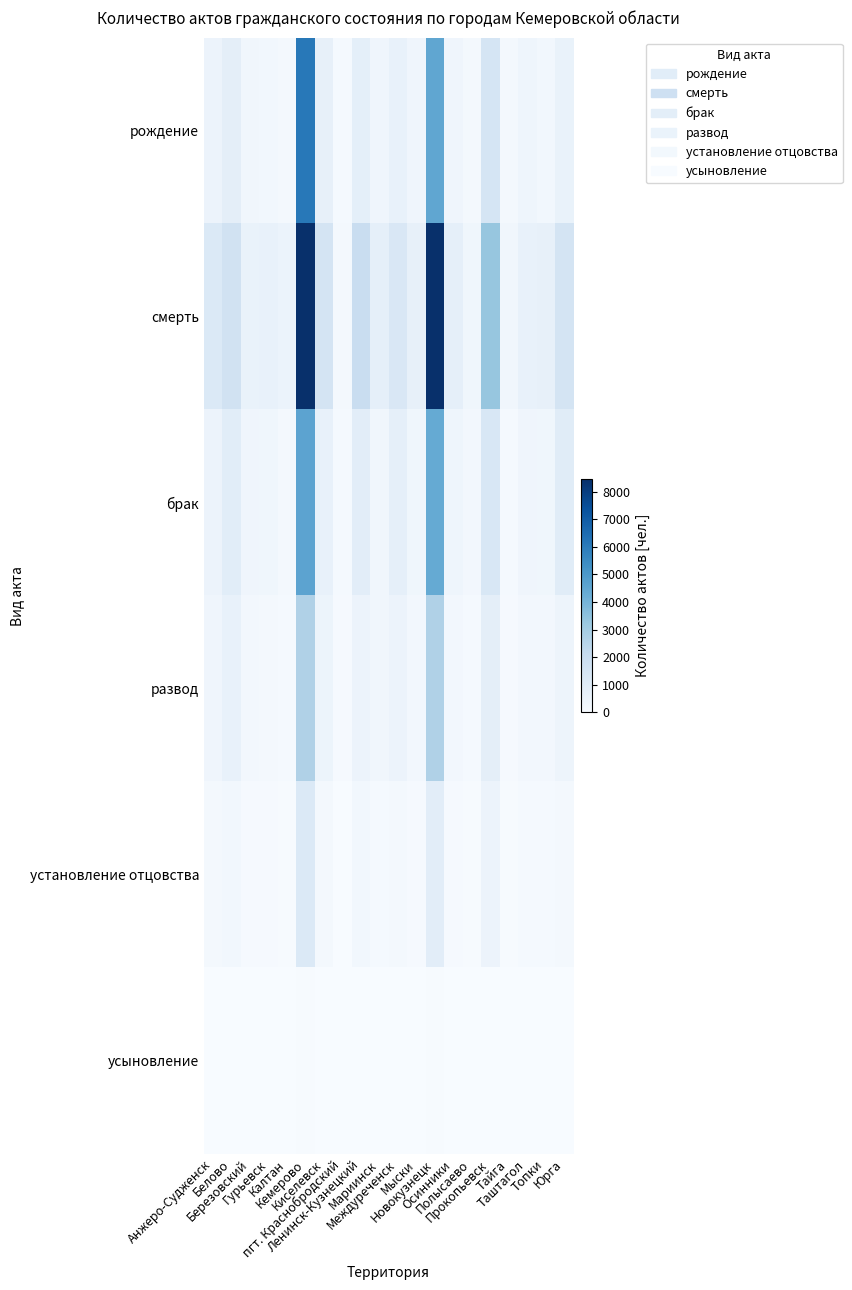

Which has a higher value, Киселевск or Березовский?

Киселевск